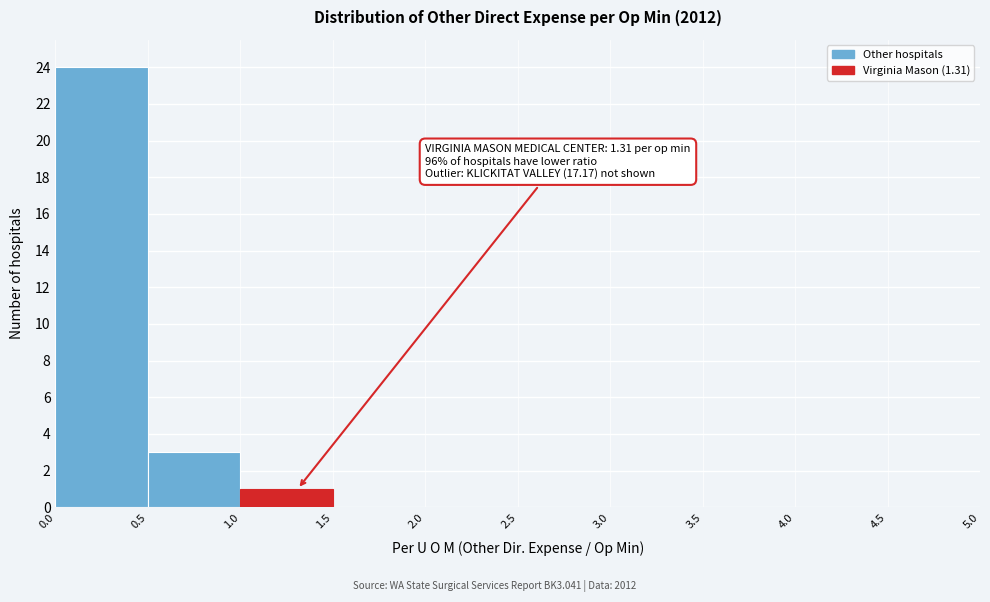

Which range on the x-axis has the tallest bar?

0.0 to 0.5